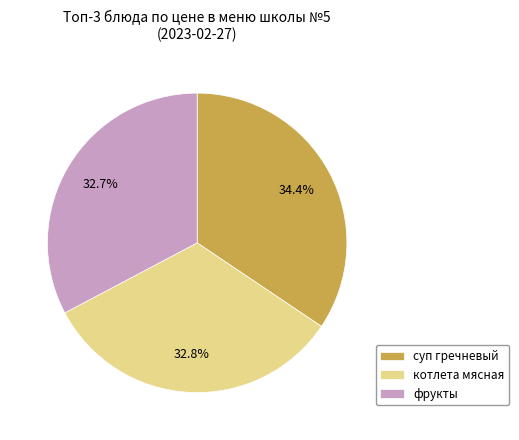

Approximately how many times larger is the value at котлета мясная compared to суп гречневый?

1.0